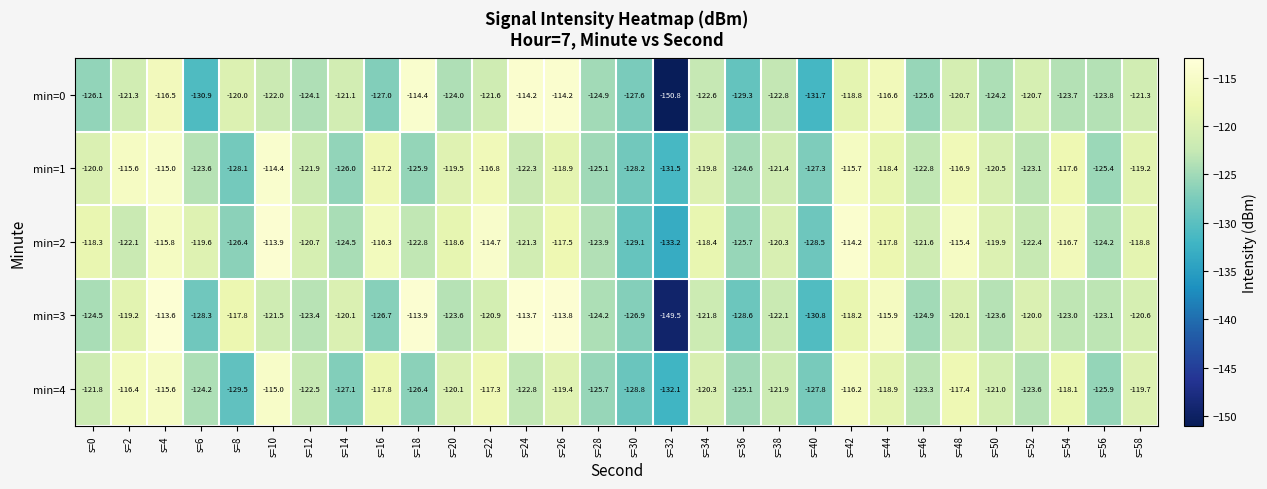

At which label is min=0 closest to -132?

s=40